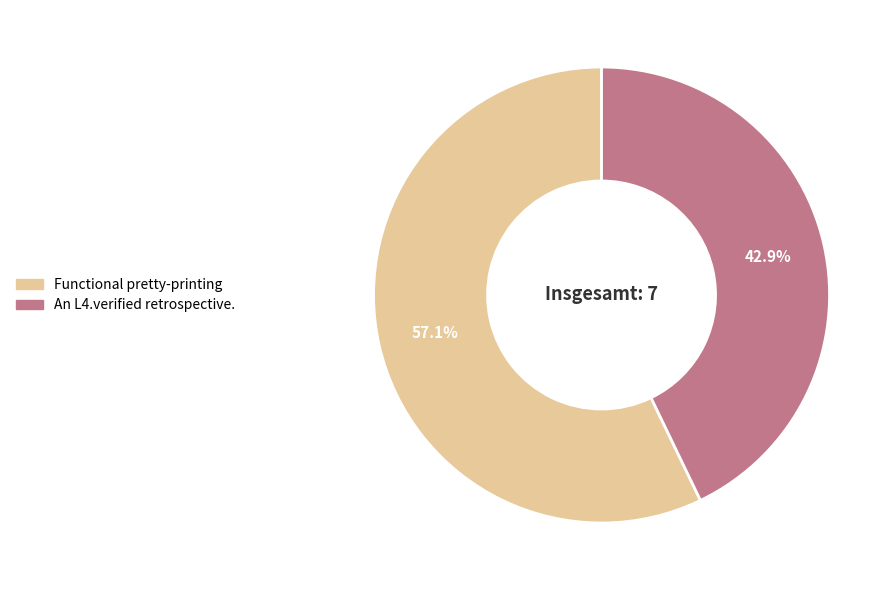

Which slice is the smallest?

An L4.verified retrospective.